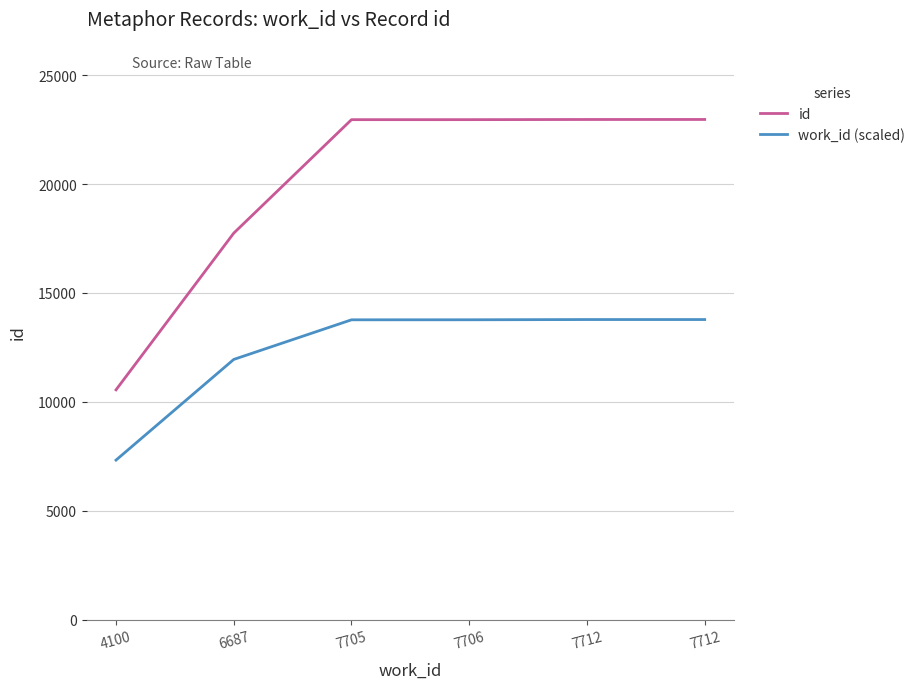

Is it true that work_id (scaled) equals 11949.2 at 6687?

True